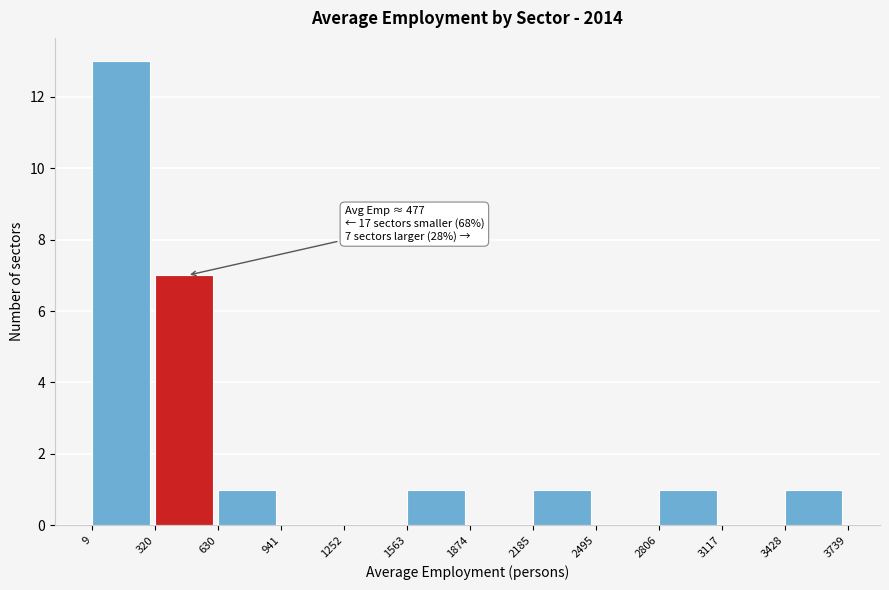

Which range on the x-axis has the tallest bar?

9 to 320